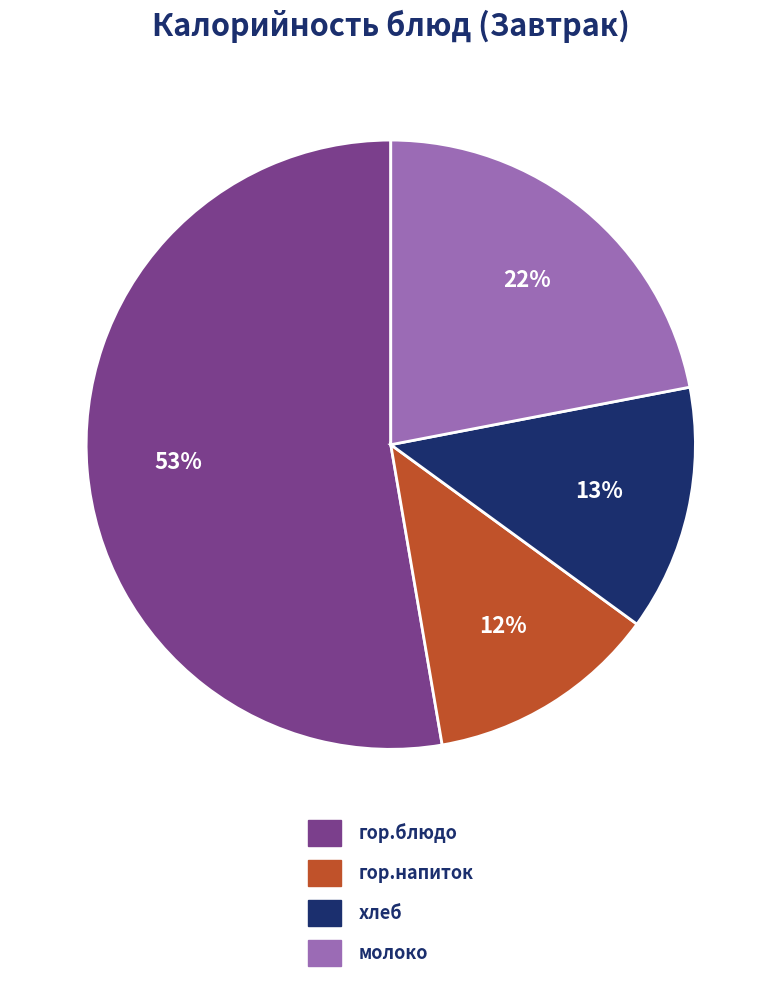

To the nearest percent, what is the average slice percentage?

25%